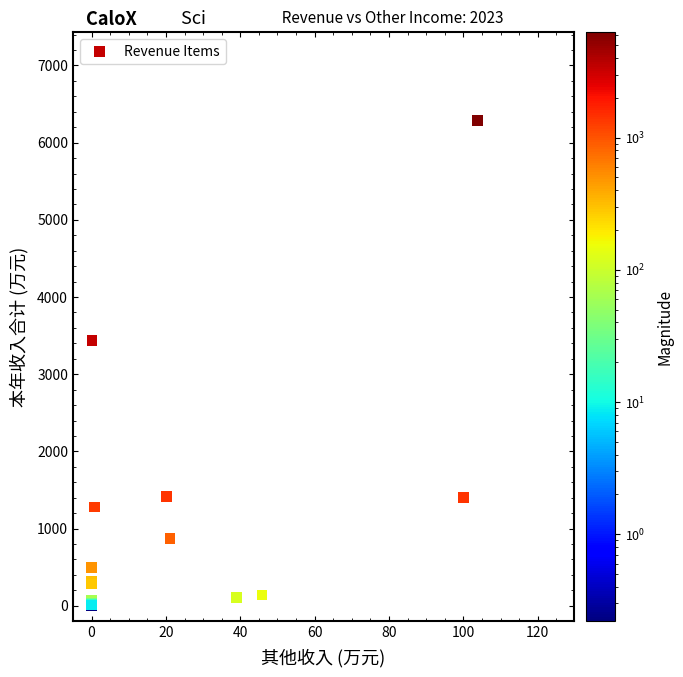

What Y value in the scatter plot is closest to 3145?

3440.3